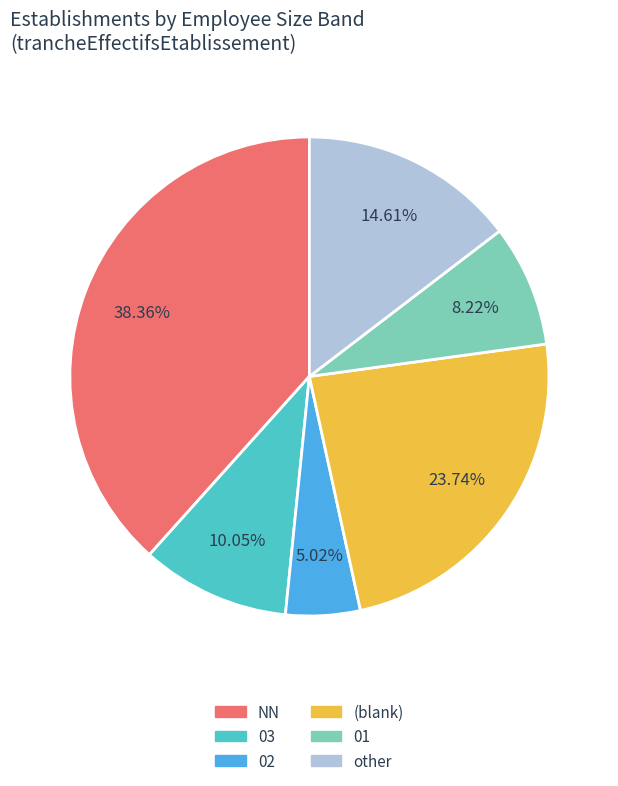

Does any single category account for the majority?

No